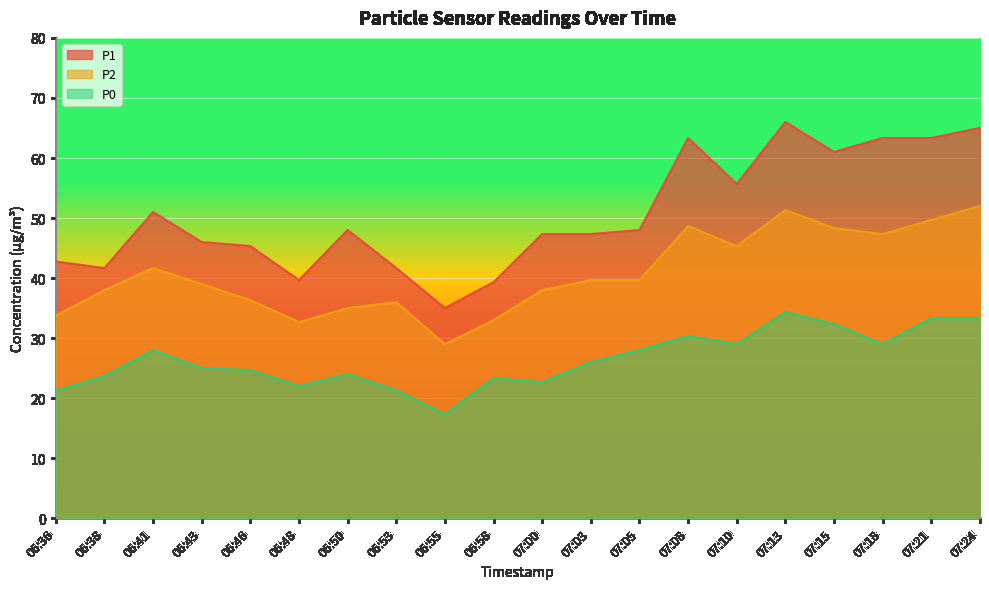

The value of P0 at 07:03 is 43.1. True or false?

False